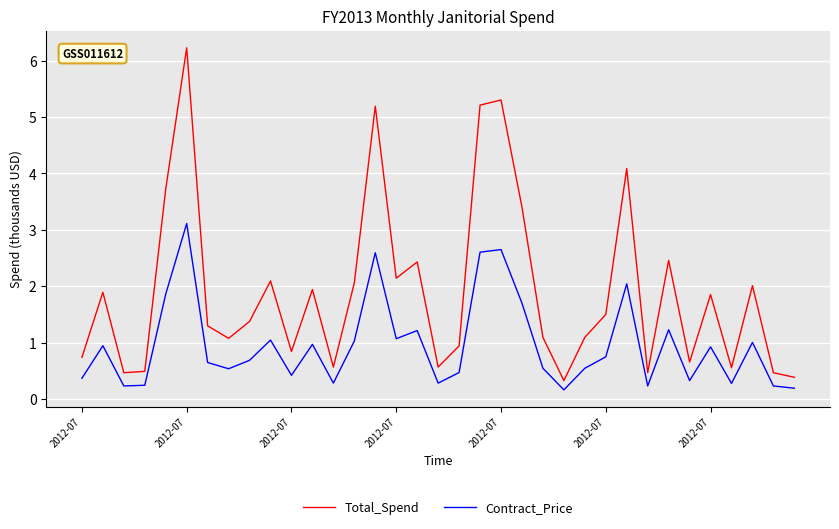

What is the greatest value displayed?

6.2